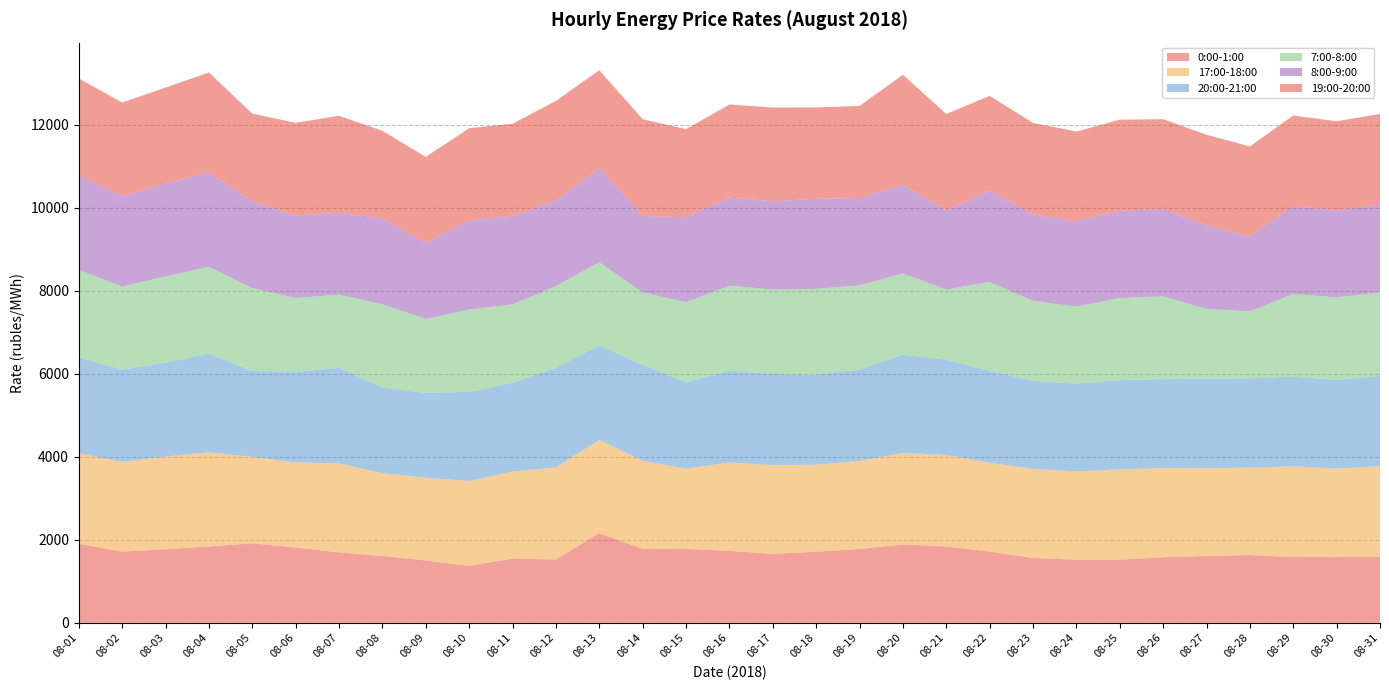

Reading left to right, list all the values displayed in this chart.

0:00-1:00: 1906.0	1716.9	1773.6	1839.7	1916.5	1815.7	1696.7	1611.6	1503.1	1371.8	1550.6	1525.7	2159.8	1784.9	1781.8	1734.4	1661.9	1713.0	1778.7	1889.5	1839.7	1717.4	1563.6	1522.5	1521.4	1581.8	1608.3	1634.2	1586.0	1584.2	1590.9
17:00-18:00: 2179.9	2161.6	2234.2	2269.3	2082.7	2048.3	2146.9	1995.1	1994.5	2044.8	2093.4	2219.4	2247.7	2118.3	1931.6	2127.6	2138.5	2095.5	2123.1	2202.3	2205.1	2139.7	2150.7	2123.7	2177.9	2148.7	2116.3	2106.0	2186.4	2132.9	2184.9
20:00-21:00: 2315.2	2220.9	2259.7	2375.2	2066.2	2180.4	2302.3	2061.6	2042.8	2149.0	2139.8	2401.5	2277.5	2307.3	2083.6	2207.1	2191.7	2167.8	2201.6	2366.4	2296.3	2209.5	2116.9	2115.5	2148.8	2141.2	2157.0	2151.0	2156.7	2134.8	2172.6
7:00-8:00: 2103.7	2003.8	2081.3	2095.1	2002.7	1782.9	1763.1	2006.2	1781.0	1985.0	1889.6	1966.8	2003.7	1750.1	1930.1	2055.4	2037.4	2072.5	2027.1	1961.0	1689.4	2145.7	1926.2	1858.9	1979.6	1995.0	1683.4	1610.2	1997.8	1989.2	2013.8
8:00-9:00: 2277.6	2183.4	2236.8	2272.1	2090.6	1985.6	1968.7	2074.3	1831.7	2146.4	2133.1	2059.6	2272.5	1841.5	2045.7	2123.1	2127.1	2166.3	2105.4	2134.8	1906.1	2209.5	2082.8	2054.8	2103.4	2107.8	2013.4	1806.5	2117.7	2098.1	2114.9
19:00-20:00: 2333.3	2249.2	2310.1	2408.2	2110.3	2233.0	2338.3	2105.2	2073.8	2219.0	2217.6	2402.9	2352.3	2331.7	2121.0	2240.3	2258.8	2202.7	2217.5	2650.0	2323.8	2274.3	2204.8	2161.4	2190.4	2160.3	2180.3	2170.1	2178.6	2145.2	2184.6